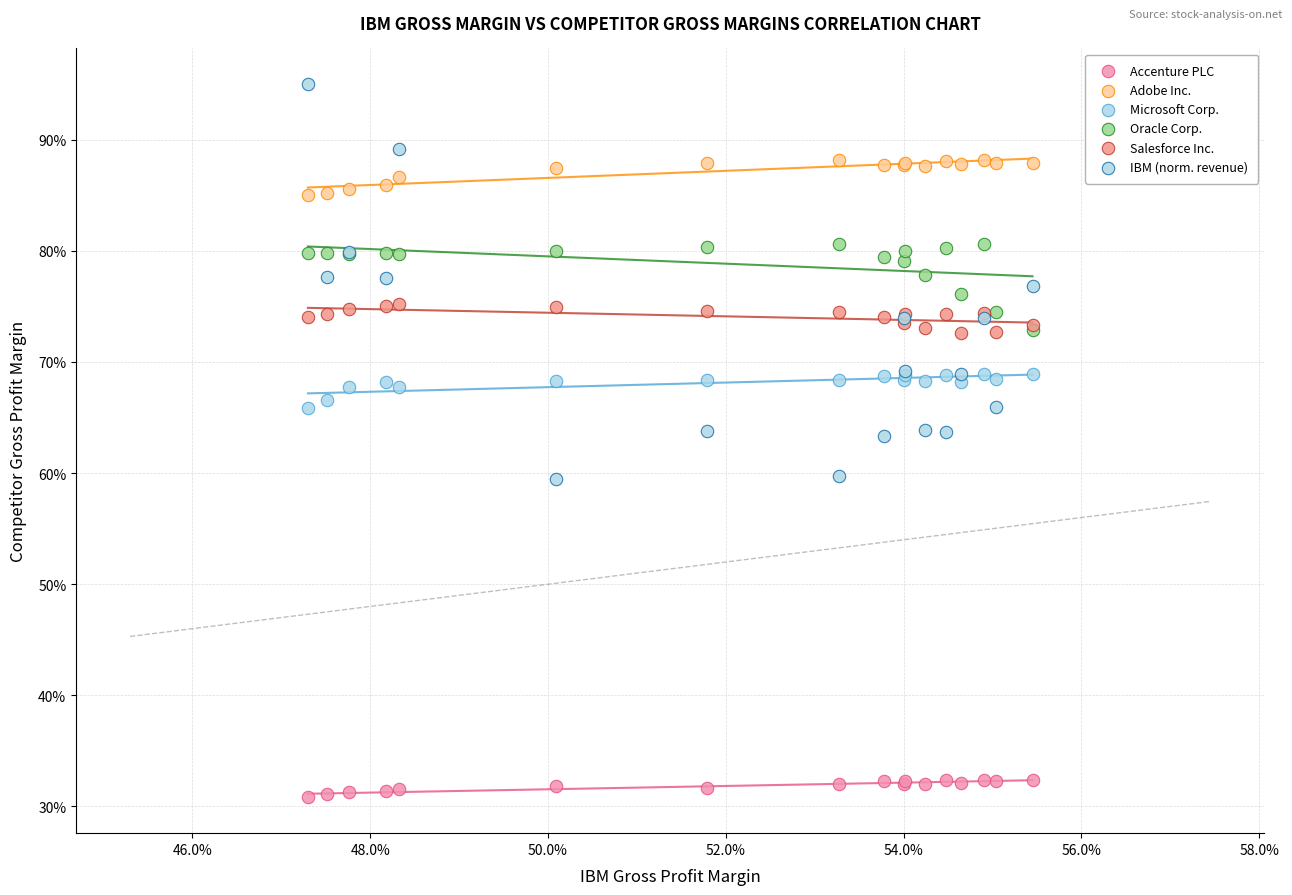

What are all the series names shown in the legend?

Accenture PLC, Adobe Inc., Microsoft Corp., Oracle Corp., Salesforce Inc., IBM (norm. revenue)